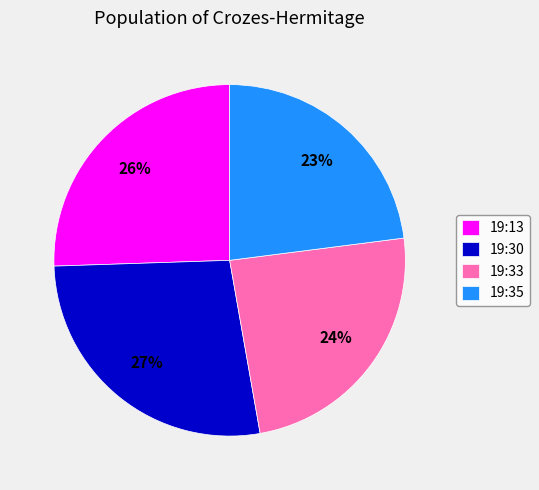

True or false: 19:33 accounts for 24% of the total.

True